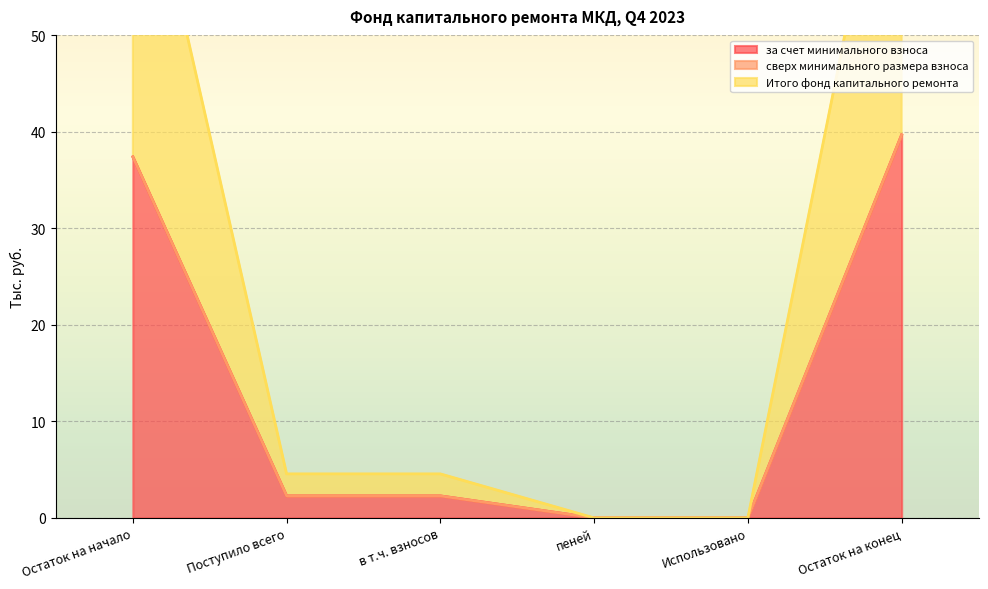

Which category has the highest value in the за счет минимального взноса series?

Остаток на конец